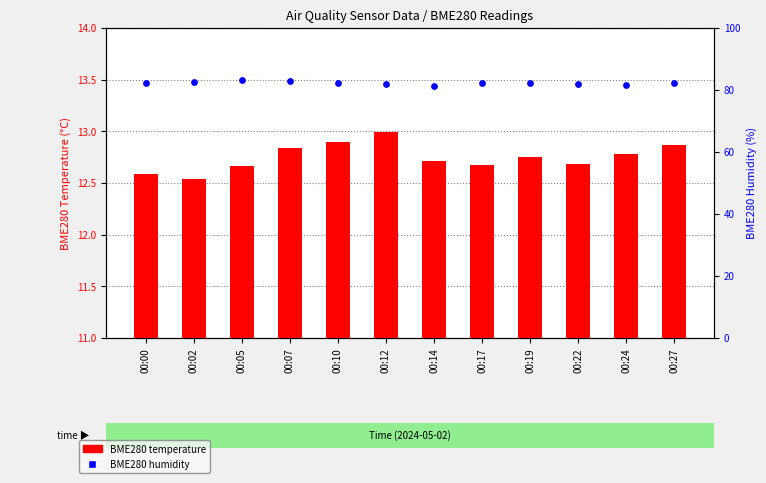

Which series contains the highest Y value?

BME280 humidity